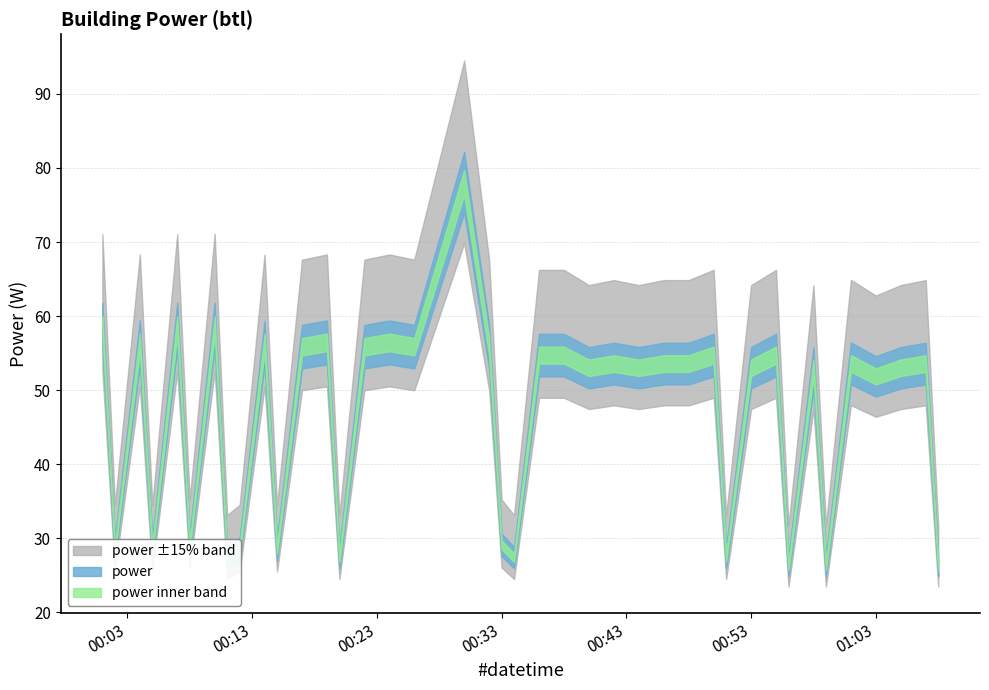

What is the ratio of the value at 2023-09-13T00:40:00 to the value at 2023-09-13T00:24:00?

0.9